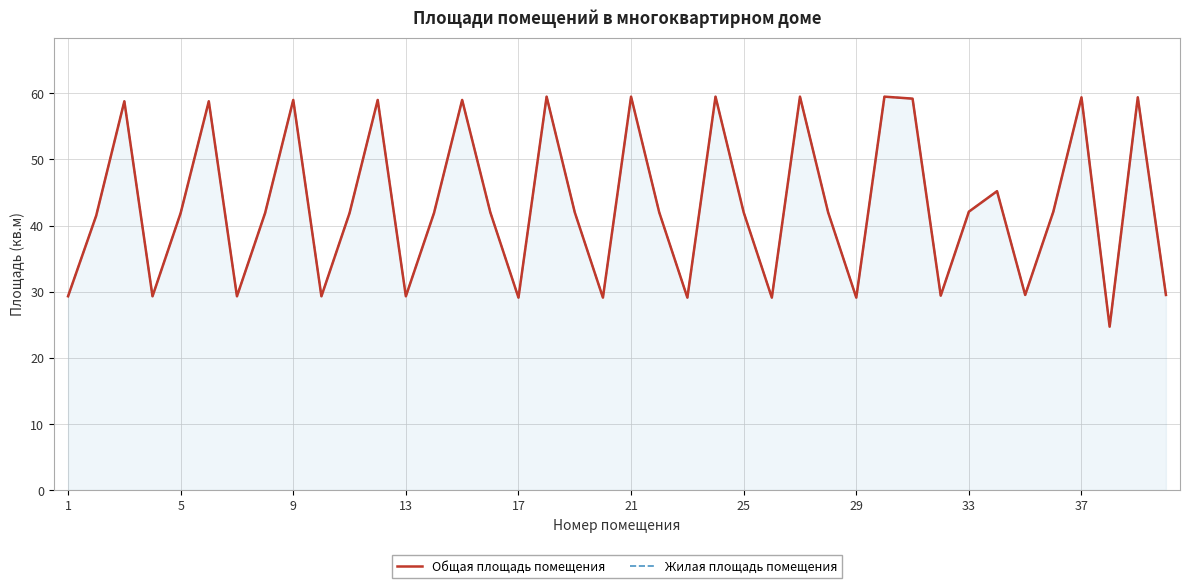

Which series changed the most between 13 and 24?

Общая площадь помещения